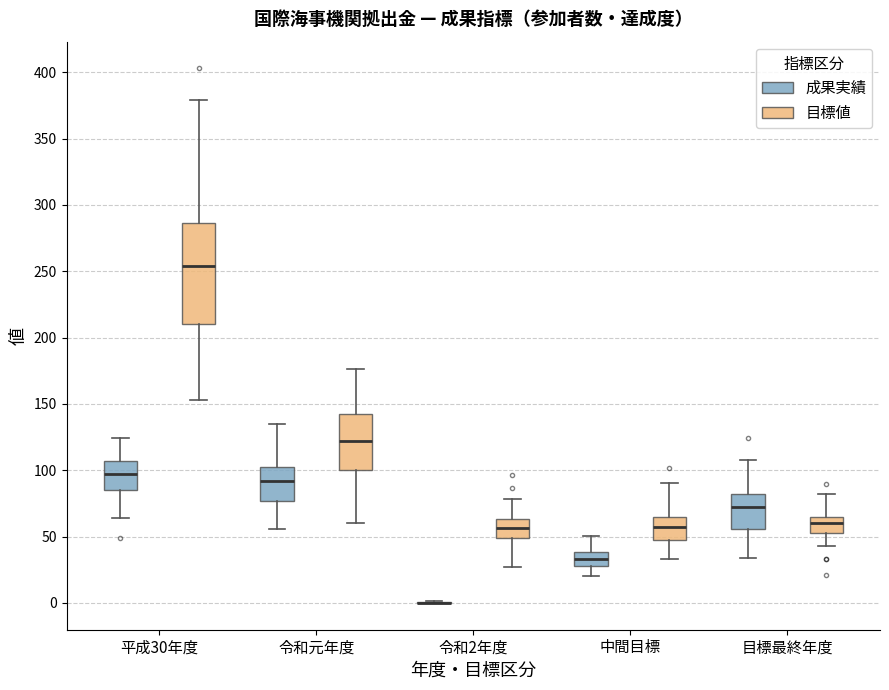

Reading left to right, transcribe this box plot: for each box, give where its median line is, the range the box spans, and where its two whiskers end, as read against the y-axis. The values are not printed on the chart, so give them approximately, as read against the axis.

平成30年度 (成果実績): median 95, box 85 to 105, whiskers 65 to 125
平成30年度 (目標値): median 255, box 210 to 285, whiskers 155 to 380
令和元年度 (成果実績): median 90, box 75 to 100, whiskers 55 to 135
令和元年度 (目標値): median 120, box 100 to 145, whiskers 60 to 175
令和2年度 (成果実績): box collapsed to a line at 0, whiskers 0 to 0
令和2年度 (目標値): median 55, box 50 to 65, whiskers 25 to 80
中間目標 (成果実績): median 35, box 30 to 40, whiskers 20 to 50
中間目標 (目標値): median 55, box 45 to 65, whiskers 35 to 90
目標最終年度 (成果実績): median 70, box 55 to 80, whiskers 35 to 110
目標最終年度 (目標値): median 60, box 50 to 65, whiskers 45 to 80